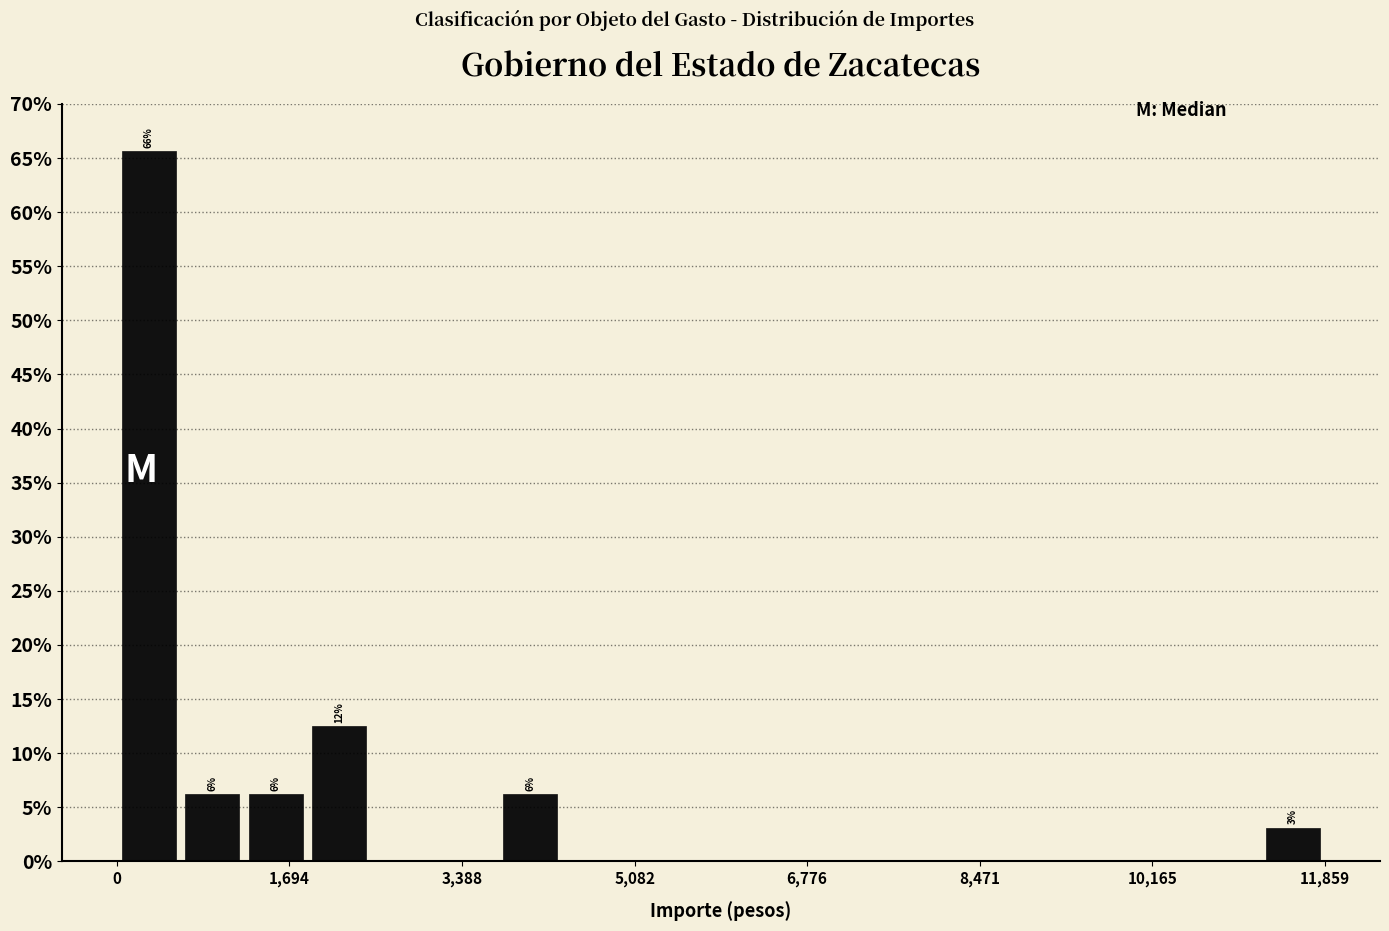

Read against the x-axis, roughly where is the centre of the tallest bar?

400